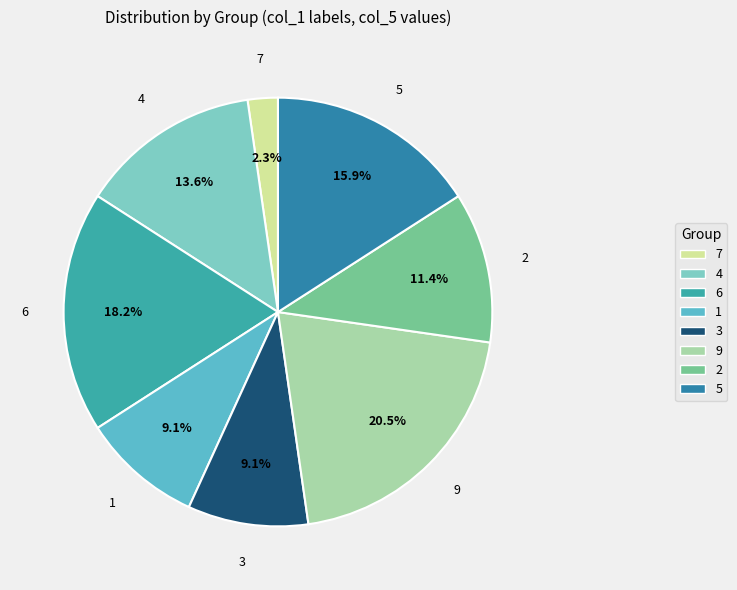

How many slices are in this pie chart?

8